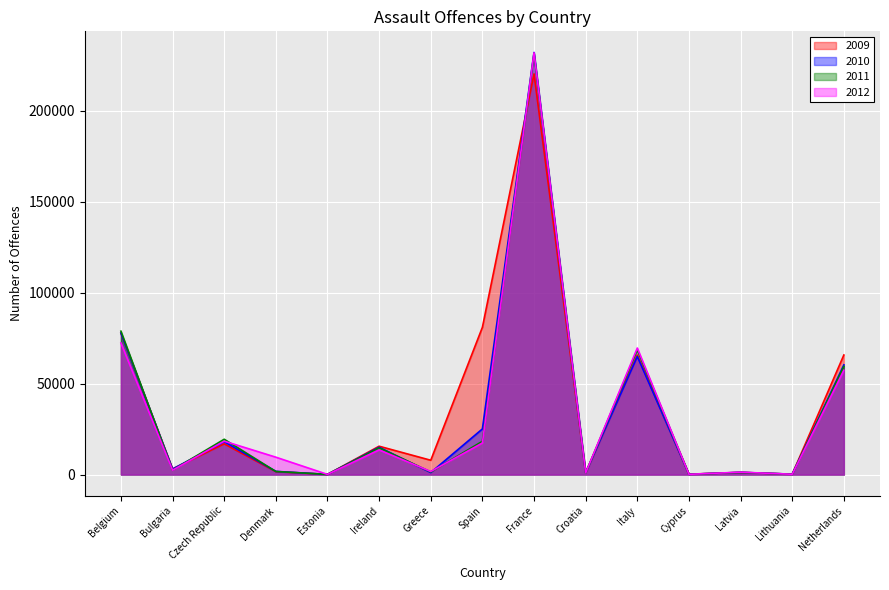

True or false: 2012 has more than 1 points higher than both neighbors.

True